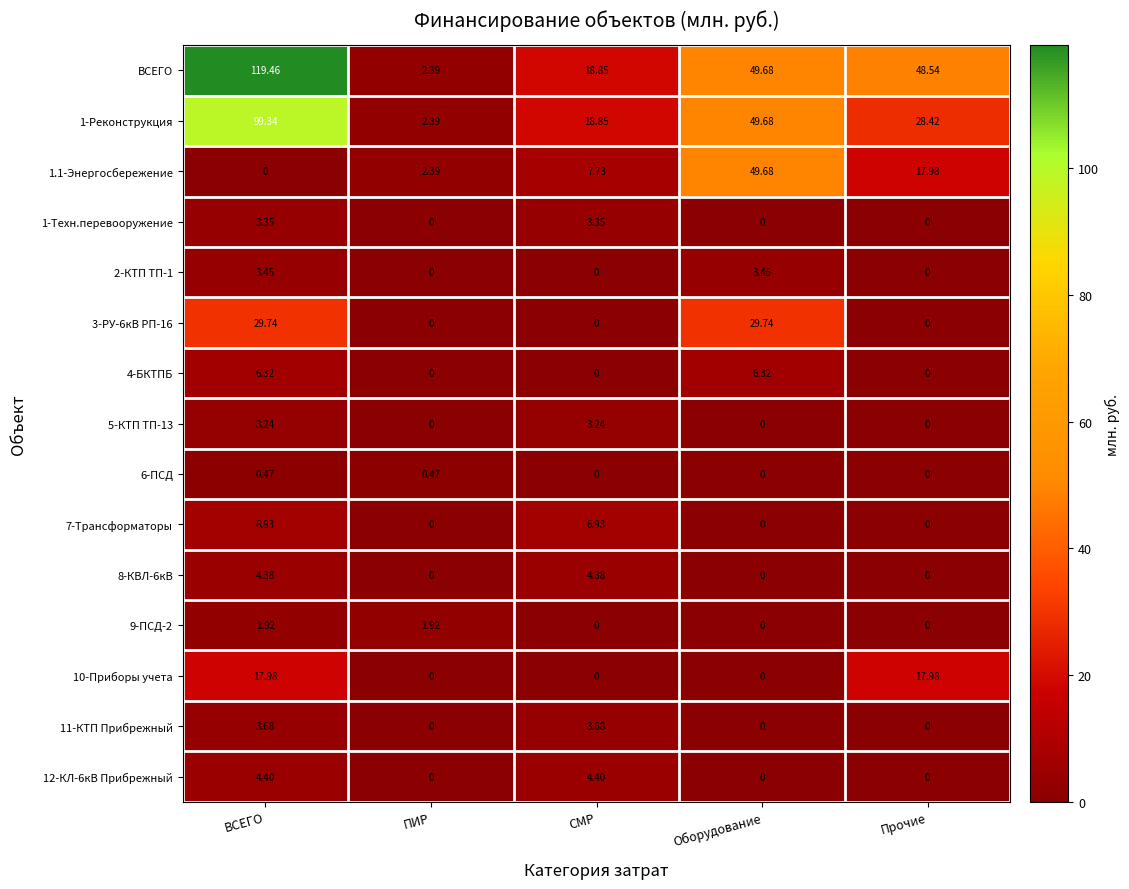

What is the total value across all series at СМР?

71.4